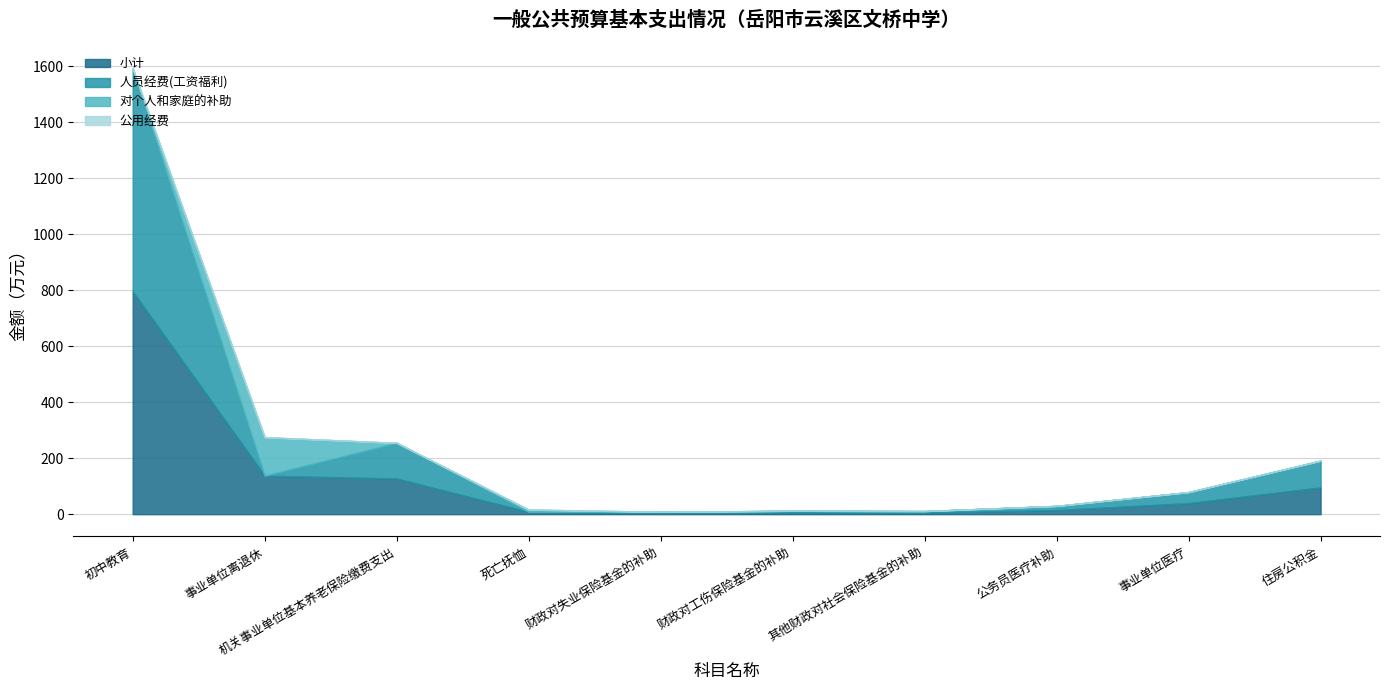

Reading left to right, transcribe all the data shown in this chart.

小计: 初中教育=796.6	事业单位离退休=137.6	机关事业单位基本养老保险缴费支出=127.5	死亡抚恤=8.3	财政对失业保险基金的补助=4.2	财政对工伤保险基金的补助=6.1	其他财政对社会保险基金的补助=5.5	公务员医疗补助=14.8	事业单位医疗=39.5	住房公积金=95.6
人员经费(工资福利): 初中教育=796.6	事业单位离退休=0.0	机关事业单位基本养老保险缴费支出=127.5	死亡抚恤=0.0	财政对失业保险基金的补助=4.2	财政对工伤保险基金的补助=6.1	其他财政对社会保险基金的补助=5.5	公务员医疗补助=14.8	事业单位医疗=39.5	住房公积金=95.6
对个人和家庭的补助: 初中教育=0.0	事业单位离退休=137.6	机关事业单位基本养老保险缴费支出=0.0	死亡抚恤=8.3	财政对失业保险基金的补助=0.0	财政对工伤保险基金的补助=0.0	其他财政对社会保险基金的补助=0.0	公务员医疗补助=0.0	事业单位医疗=0.0	住房公积金=0.0
公用经费: 初中教育=0.0	事业单位离退休=0.0	机关事业单位基本养老保险缴费支出=0.0	死亡抚恤=0.0	财政对失业保险基金的补助=0.0	财政对工伤保险基金的补助=0.0	其他财政对社会保险基金的补助=0.0	公务员医疗补助=0.0	事业单位医疗=0.0	住房公积金=0.0